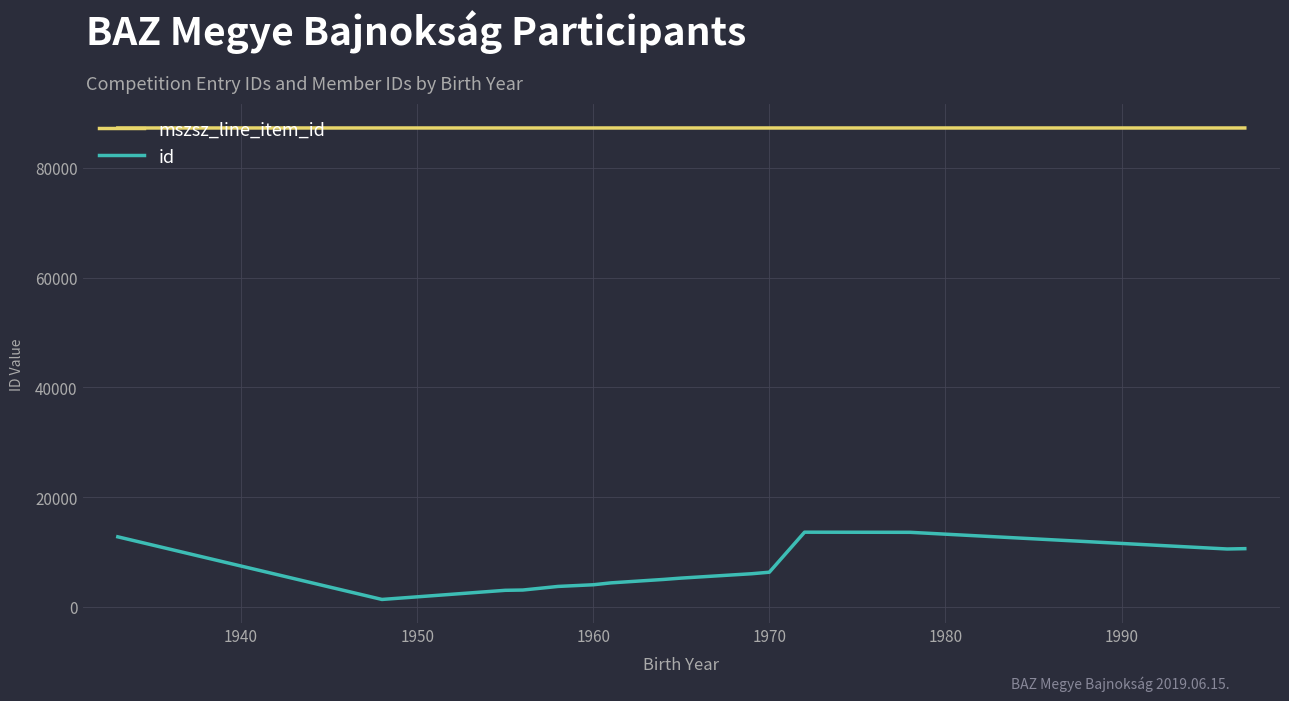

What is the highest value of the mszsz_line_item_id series?

87231.0